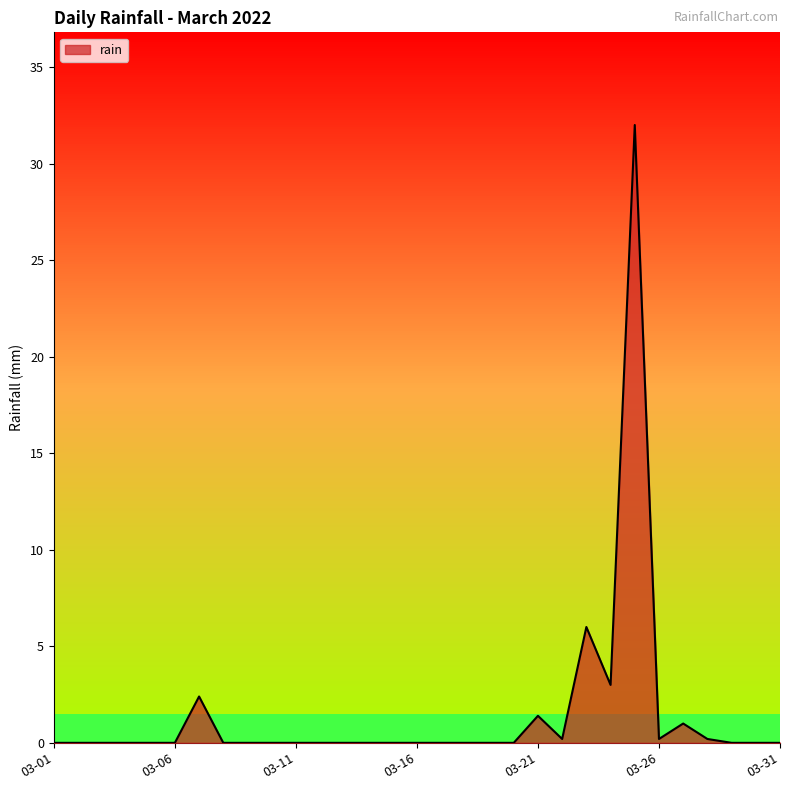

What is the maximum value shown in the chart?

32.0